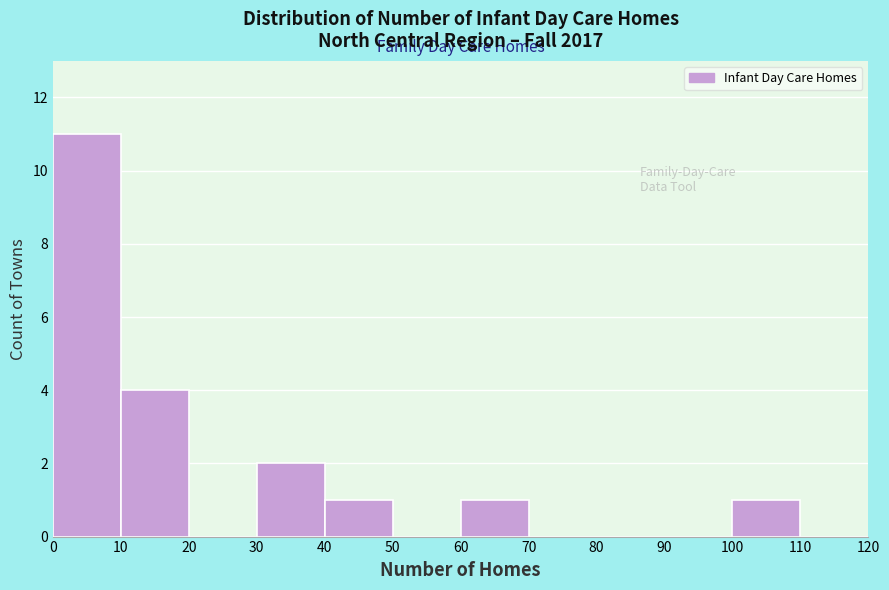

How tall is the bar that spans 30 to 40 on the x-axis? The values are not printed on the chart, so give them approximately, as read against the axis.

2